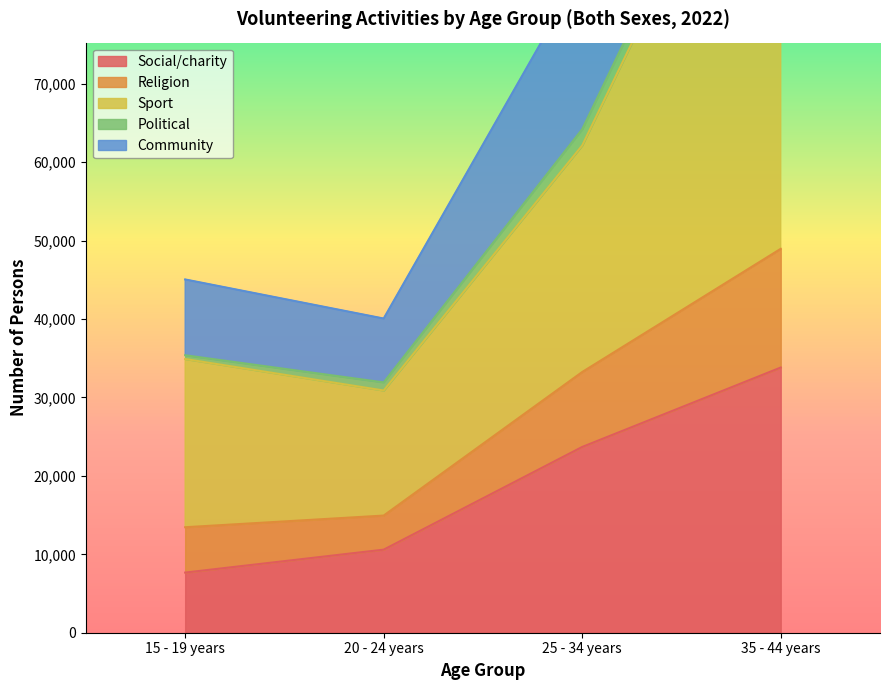

True or false: Social/charity and Religion intersect in this chart.

False